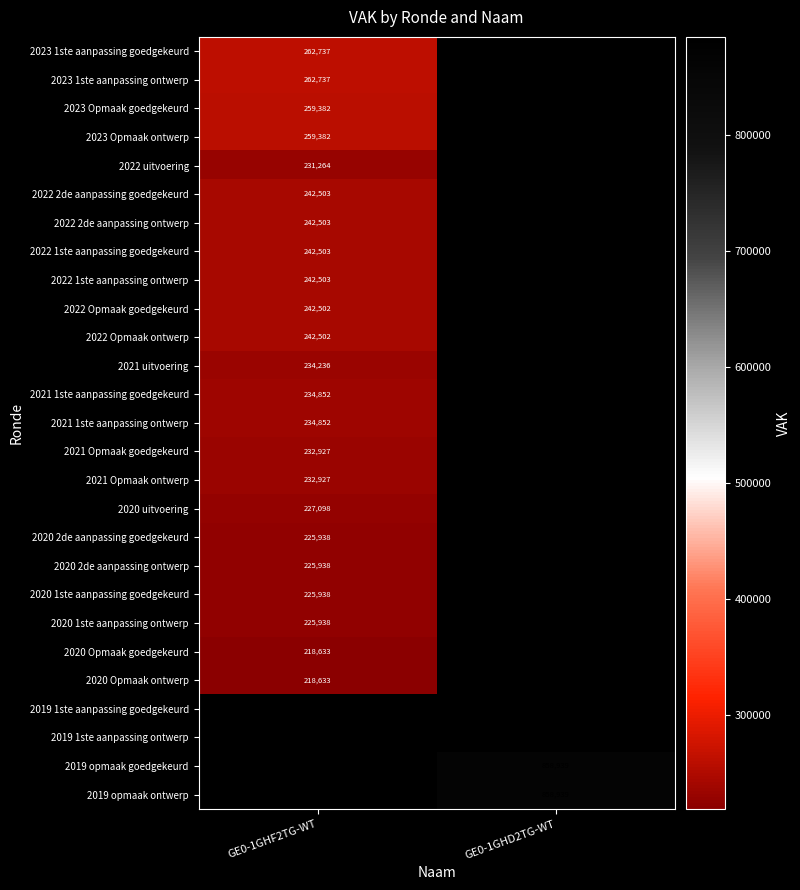

The 2023 Opmaak ontwerp series shows 259382 at GE0-1GHF2TG-WT. True or false?

True